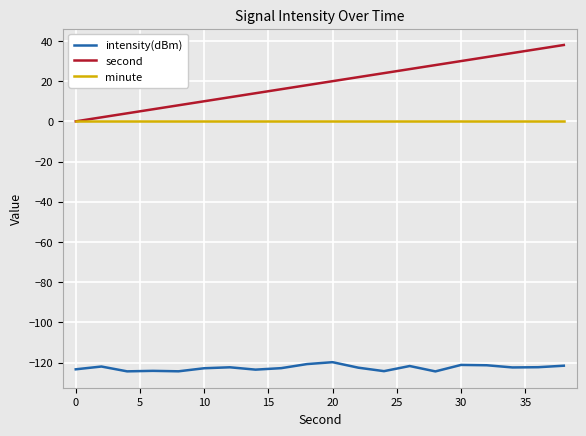

Which series has the largest total across all categories?

second